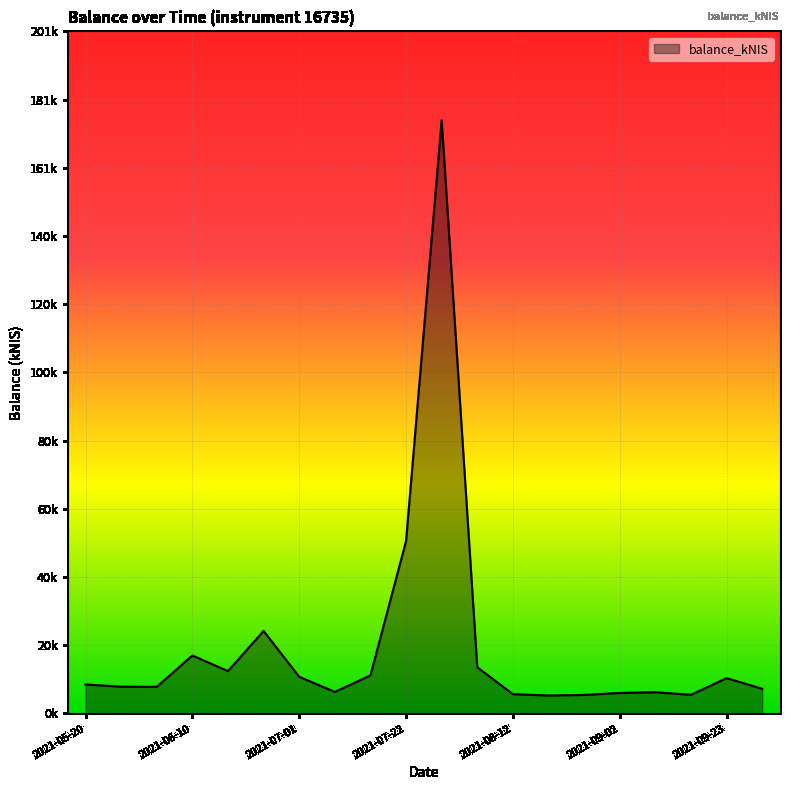

Is this an area chart (filled region under the line)?

Yes